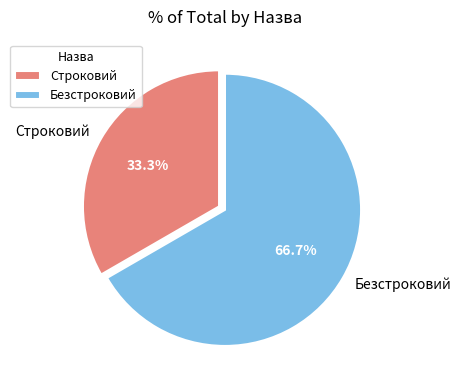

What is the majority slice?

Безстроковий